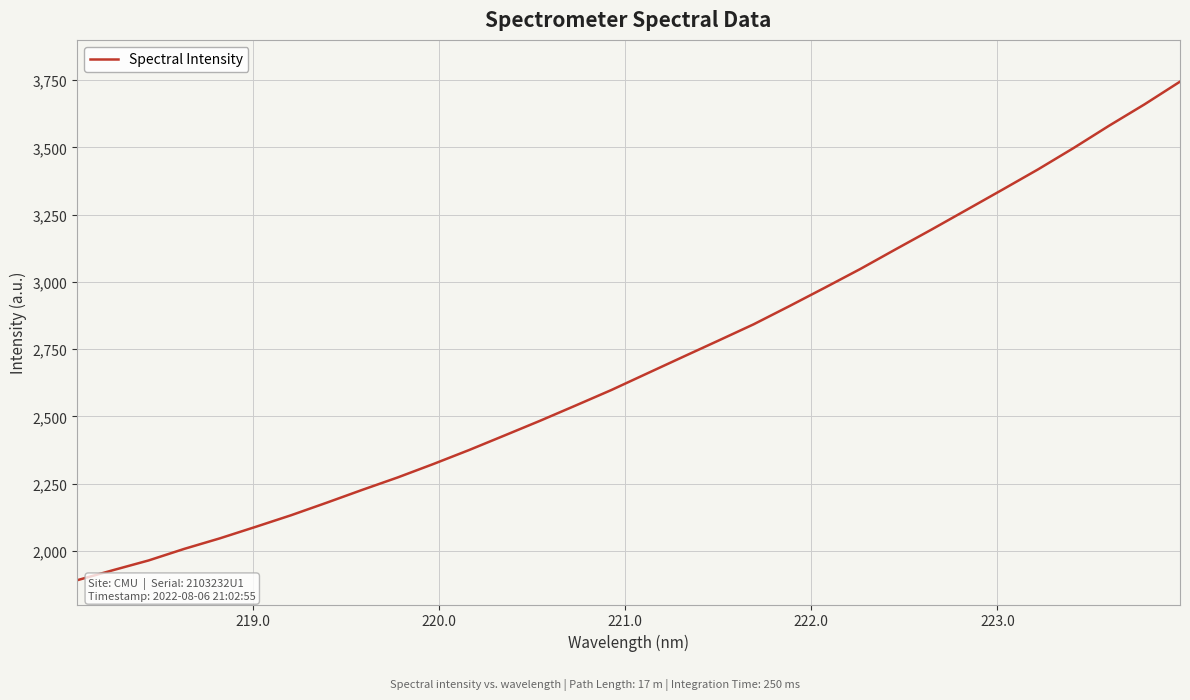

What is the difference between the maximum and minimum values?

1854.2